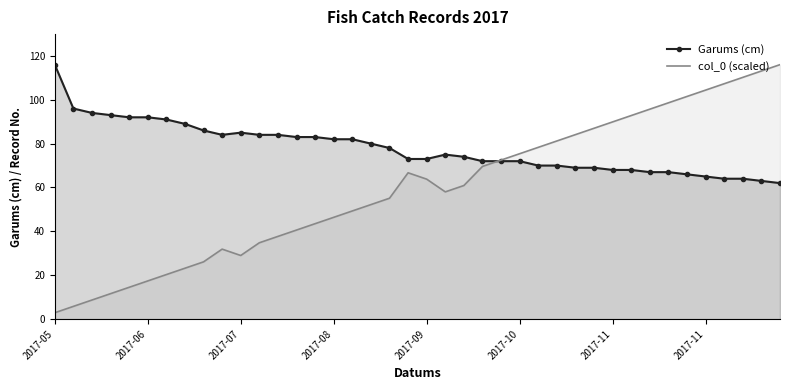

Which series ends up on top after the final intersection of col_0 (scaled) and Garums (cm)?

col_0 (scaled)